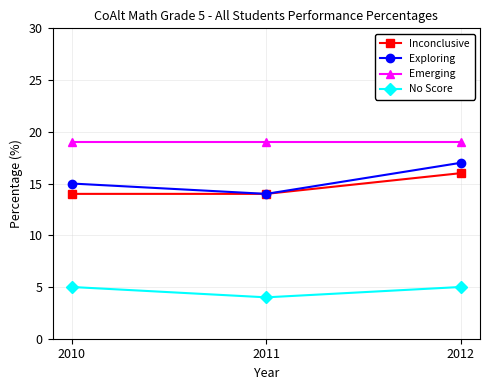

At which label does No Score reach its minimum?

2011